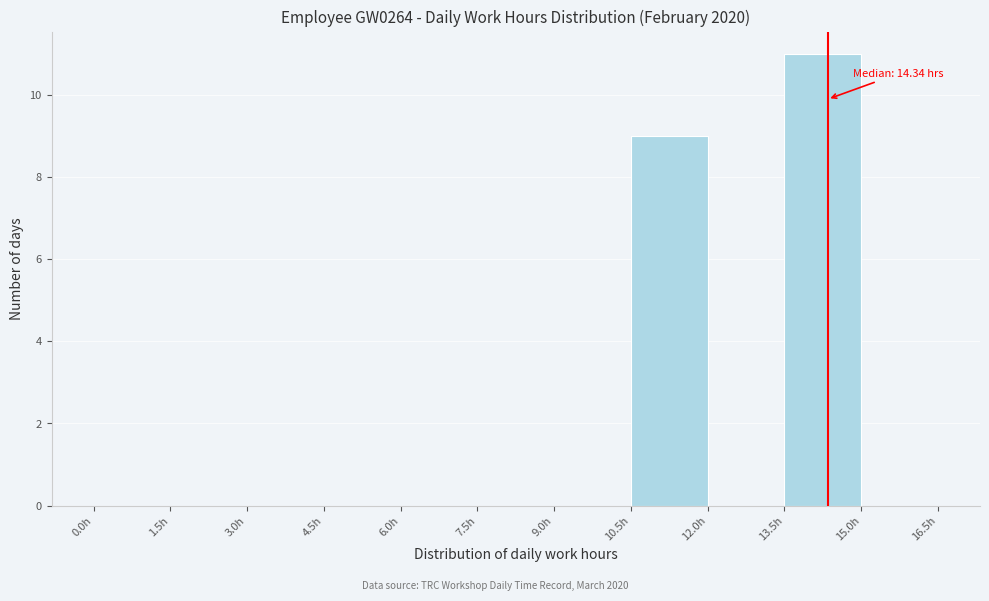

Over which range of the x-axis is the bar tallest?

13.5 to 15.0